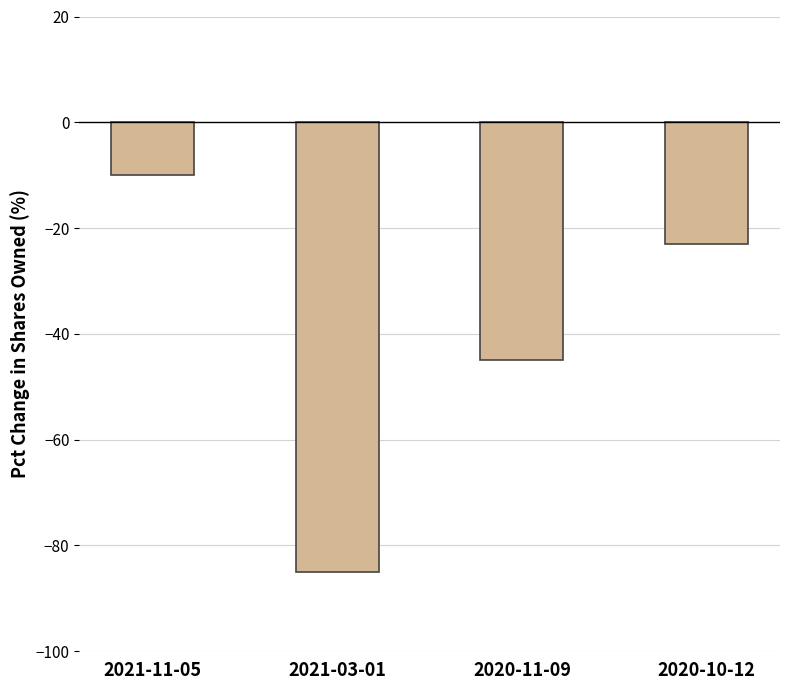

Reading left to right, list all the values displayed in this chart.

-10	-85	-45	-23